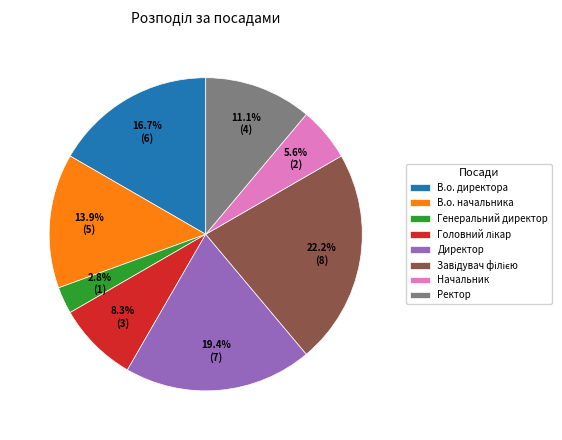

How much of the chart is everything except Директор?

80.6%